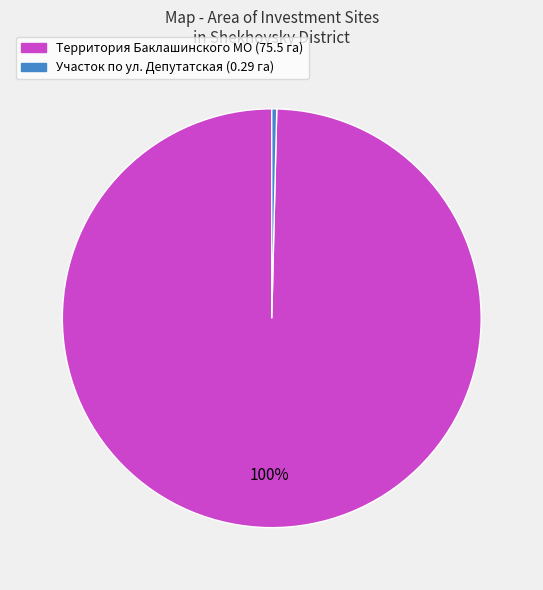

Is the sum of Участок по ул. Депутатская (0.29 га) and Территория Баклашинского МО (75.5 га) greater than half?

Yes